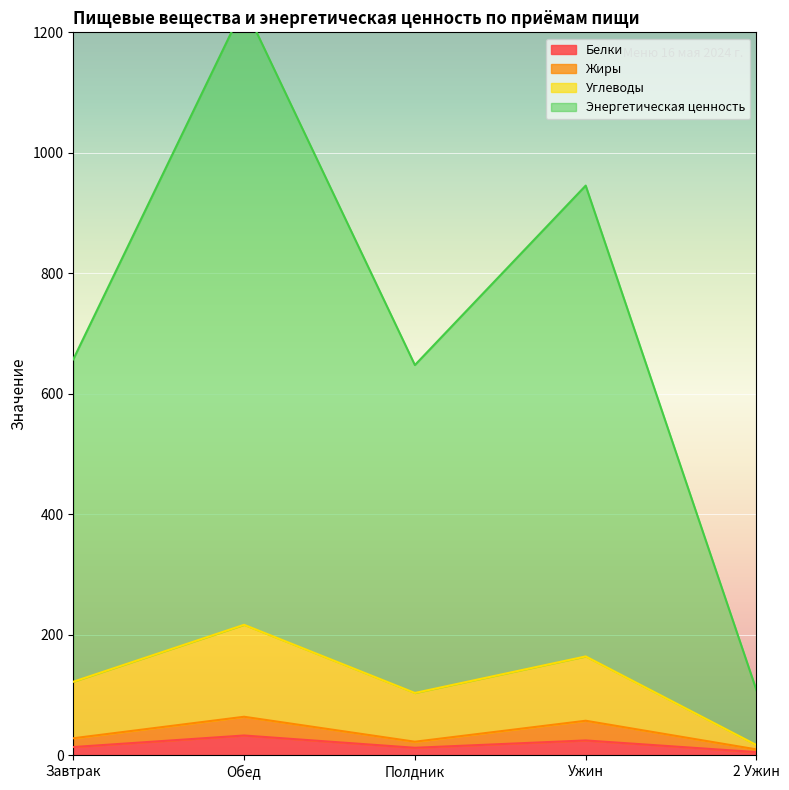

At which category does Белки reach its first local peak?

Обед